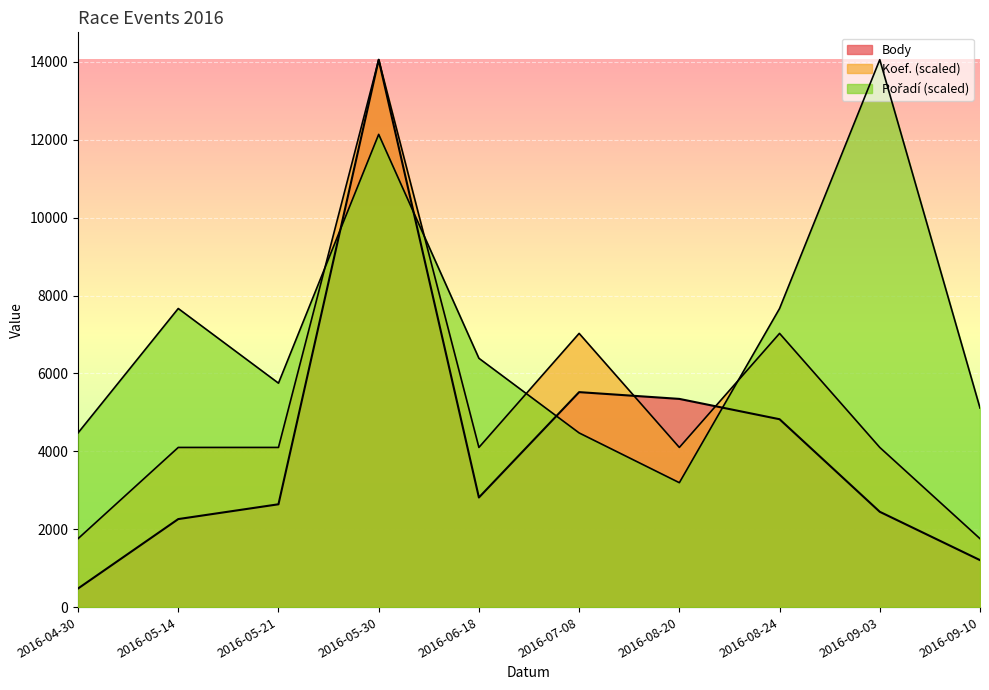

What is the sum of all Pořadí values?

70918.9